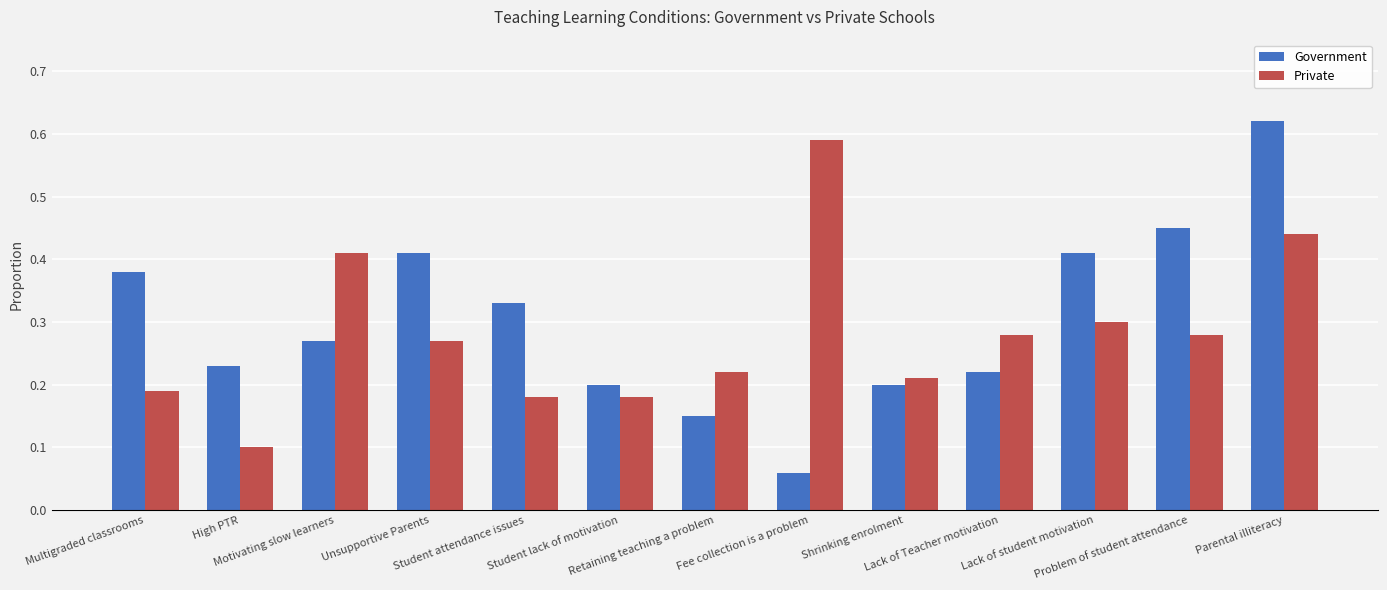

At how many categories does at least one series exceed 0?

13